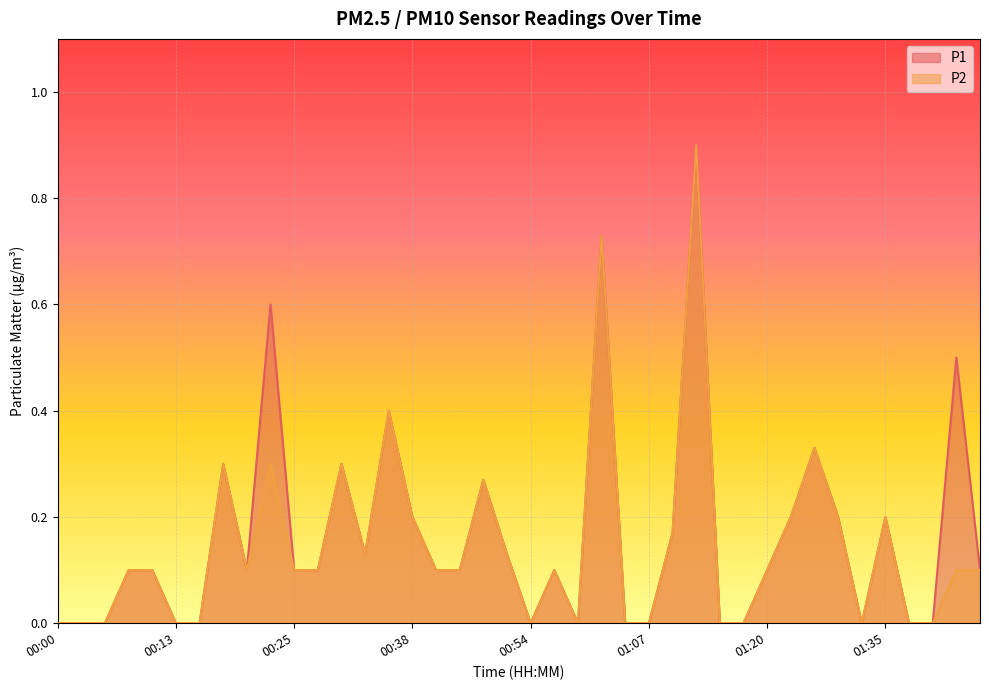

Rank the categories by P1 value from highest to lowest.

01:12, 01:02, 00:23, 01:43, 00:36, 01:28, 00:18, 00:30, 00:49, 00:38, 01:22, 01:31, 01:35, 01:10, 00:33, 00:51, 00:07, 00:10, 00:20, 00:25, 00:28, 00:41, 00:43, 00:57, 01:20, 01:45, 00:00, 00:02, 00:05, 00:13, 00:15, 00:54, 00:59, 01:04, 01:07, 01:15, 01:17, 01:33, 01:38, 01:40